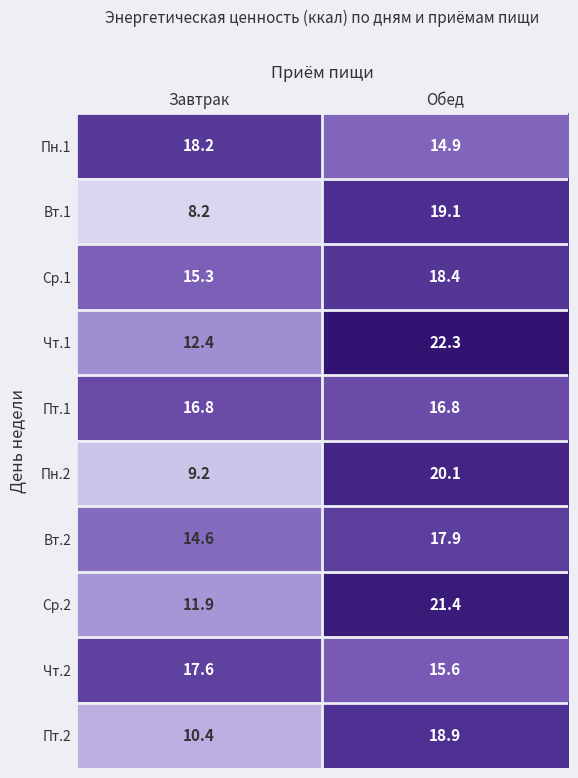

Which category has the highest value across all series?

Обед